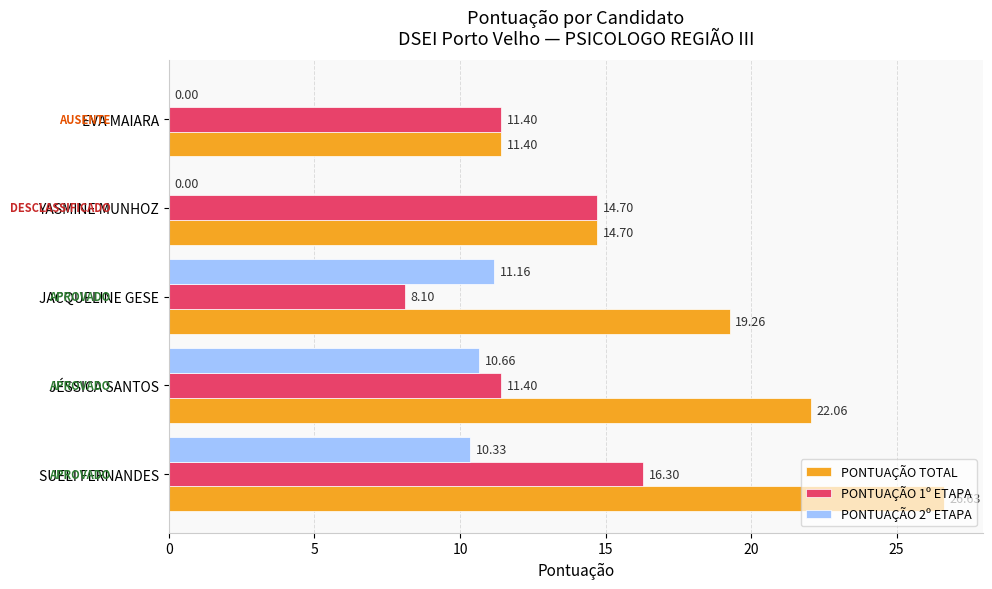

At which category is the sum across all series the highest?

SUELI FERNANDES